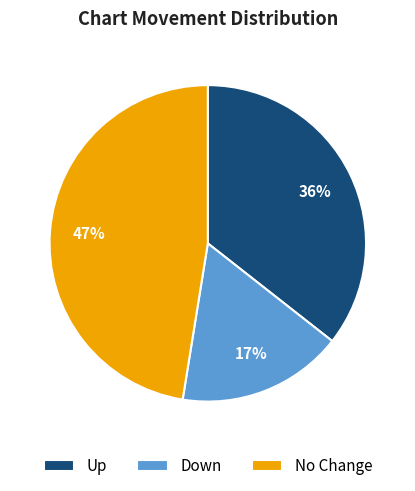

Combined, do Up and Down account for over 50%?

Yes